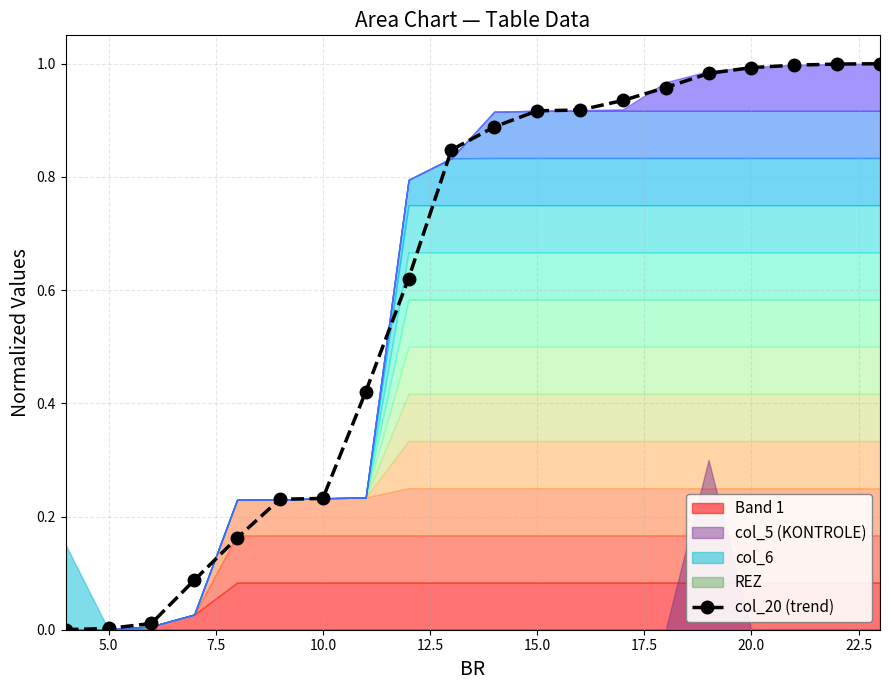

True or false: there are more than 0 points higher than both neighbors.

False